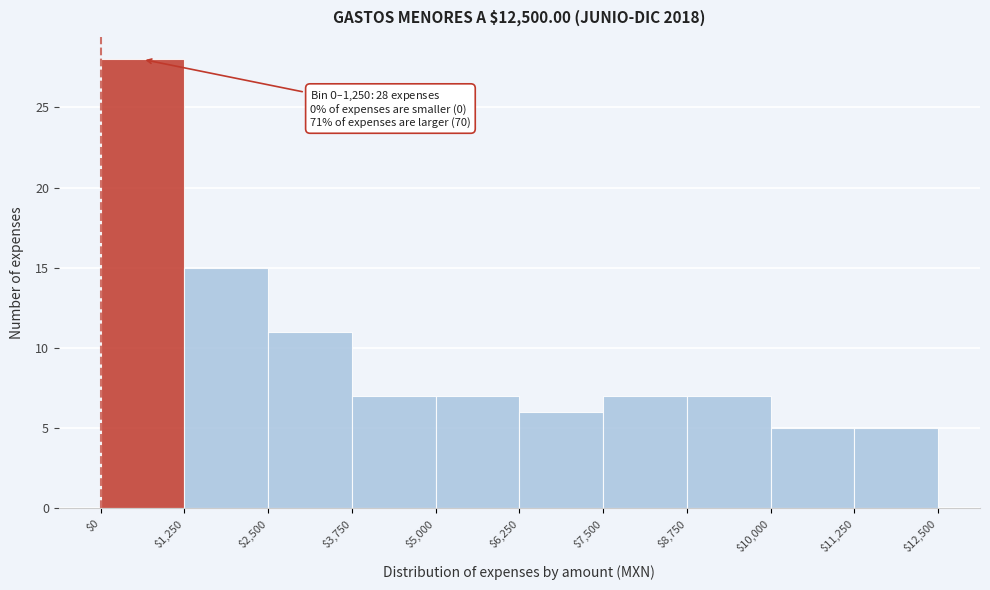

Which range on the x-axis has the tallest bar?

$0 to $1,250